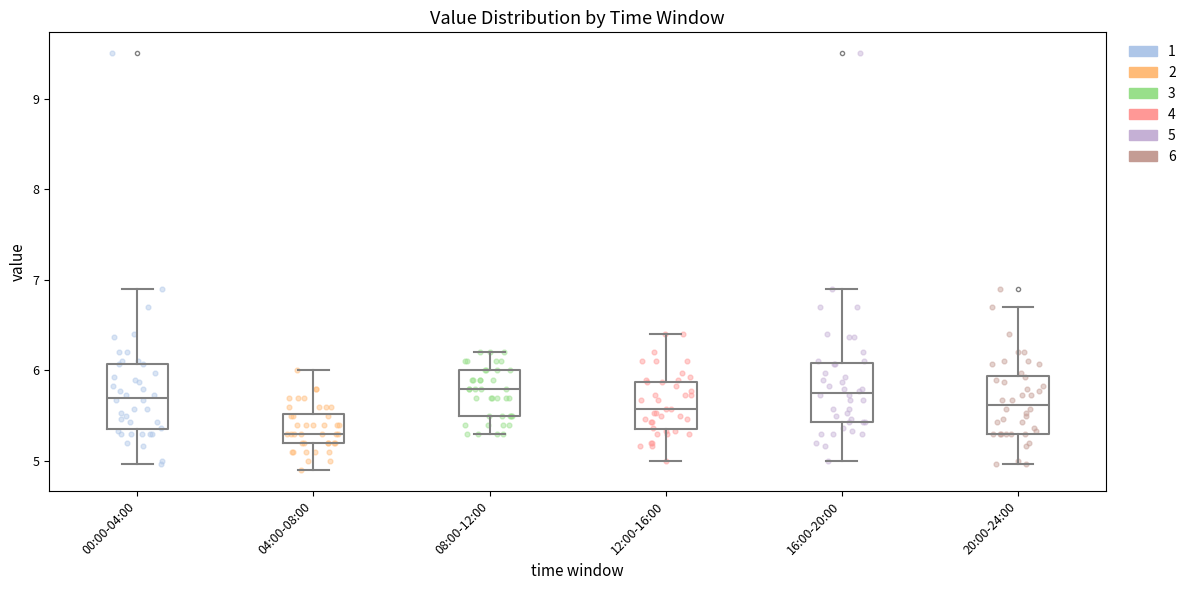

Reading left to right, transcribe this box plot: for each box, give where its median line is, the range the box spans, and where its two whiskers end, as read against the y-axis. The values are not printed on the chart, so give them approximately, as read against the axis.

00:00-04:00: median 5.7, box 5.4 to 6.1, whiskers 5.0 to 6.9
04:00-08:00: median 5.3, box 5.2 to 5.5, whiskers 4.9 to 6.0
08:00-12:00: median 5.8, box 5.5 to 6.0, whiskers 5.3 to 6.2
12:00-16:00: median 5.6, box 5.4 to 5.9, whiskers 5.0 to 6.4
16:00-20:00: median 5.8, box 5.4 to 6.1, whiskers 5.0 to 6.9
20:00-24:00: median 5.6, box 5.3 to 5.9, whiskers 5.0 to 6.7